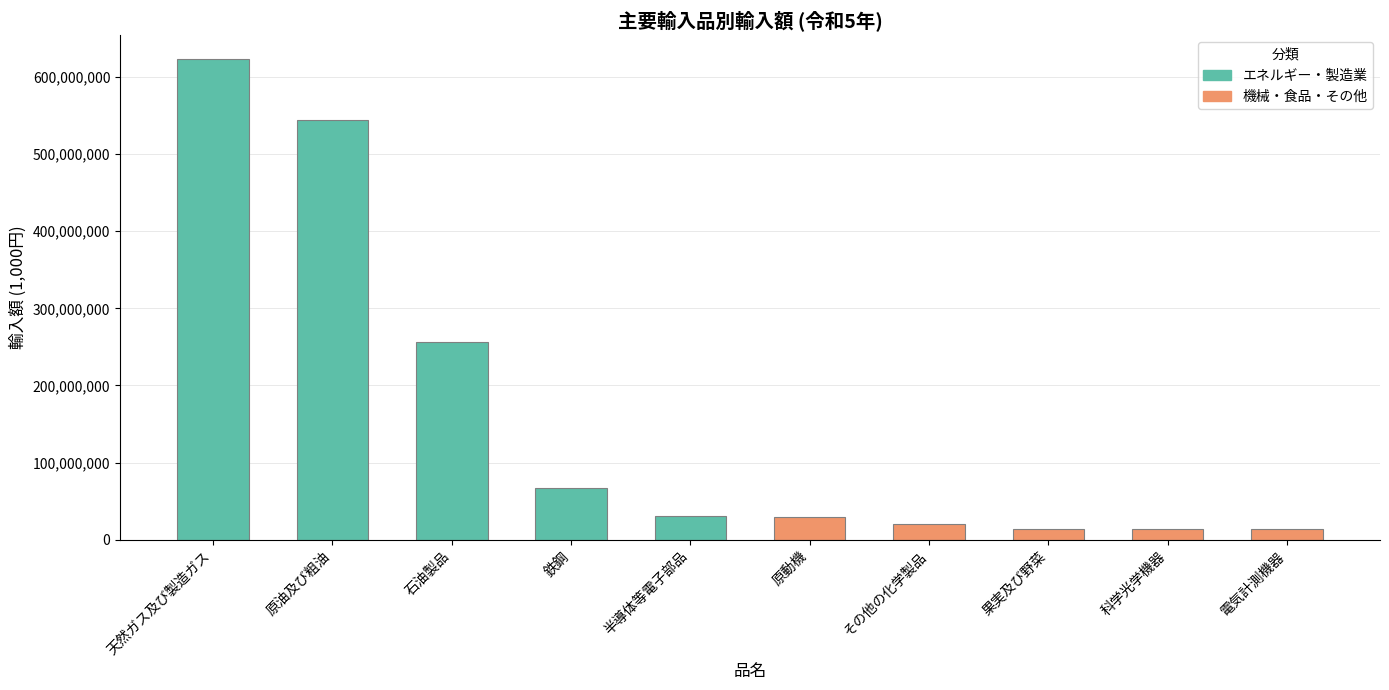

Which has a higher value, 原油及び粗油 or 天然ガス及び製造ガス?

天然ガス及び製造ガス